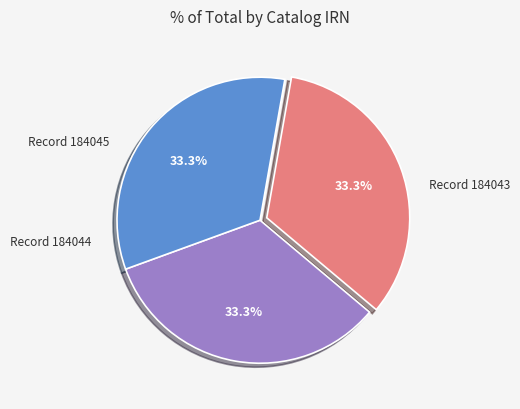

How many segments does this pie chart have?

3